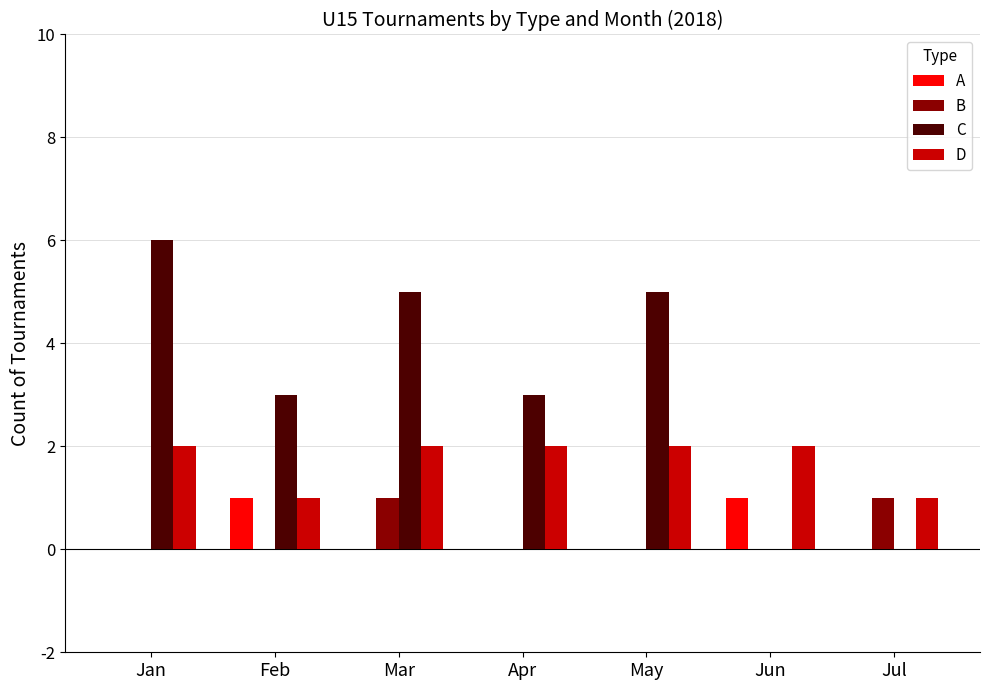

How many groups of bars are there?

7